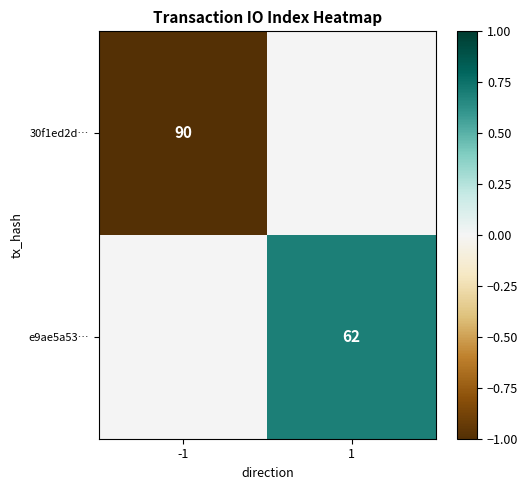

The 30f1ed2d… series shows 26 at -1. True or false?

False